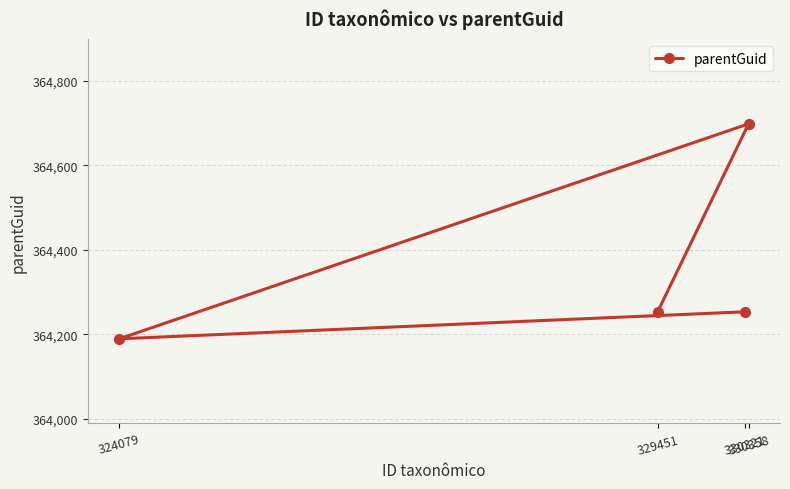

Reading right to left, what are all the values shown in this chart?

330358=364698	330321=364253	329451=364253	324079=364189